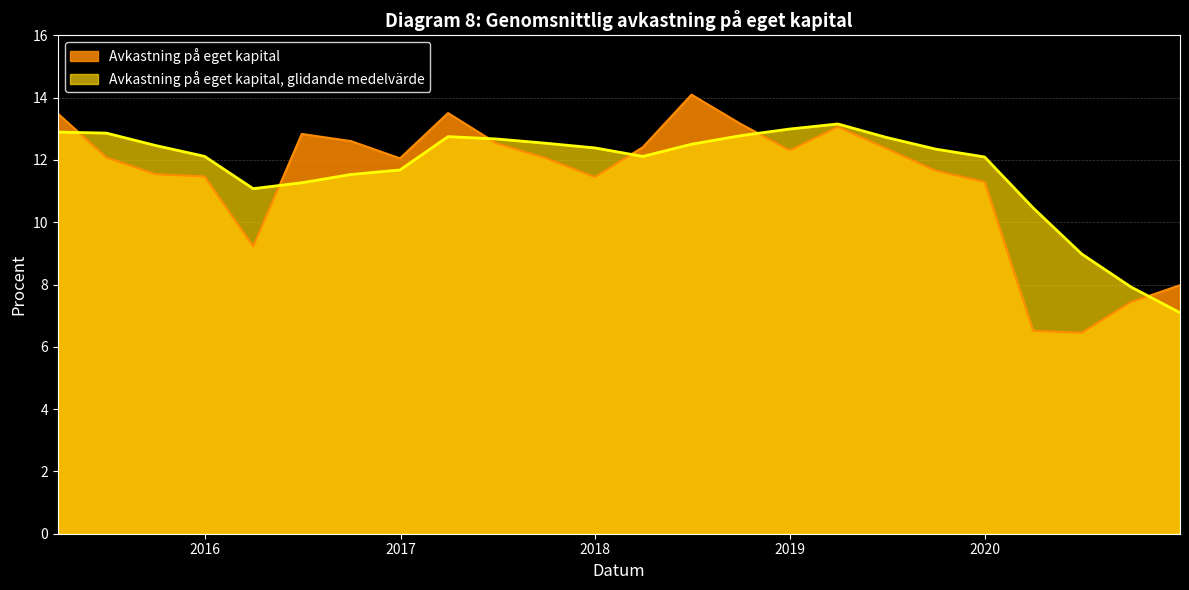

How many intersections are there between Avkastning på eget kapital, glidande medelvärde and Avkastning på eget kapital?

6